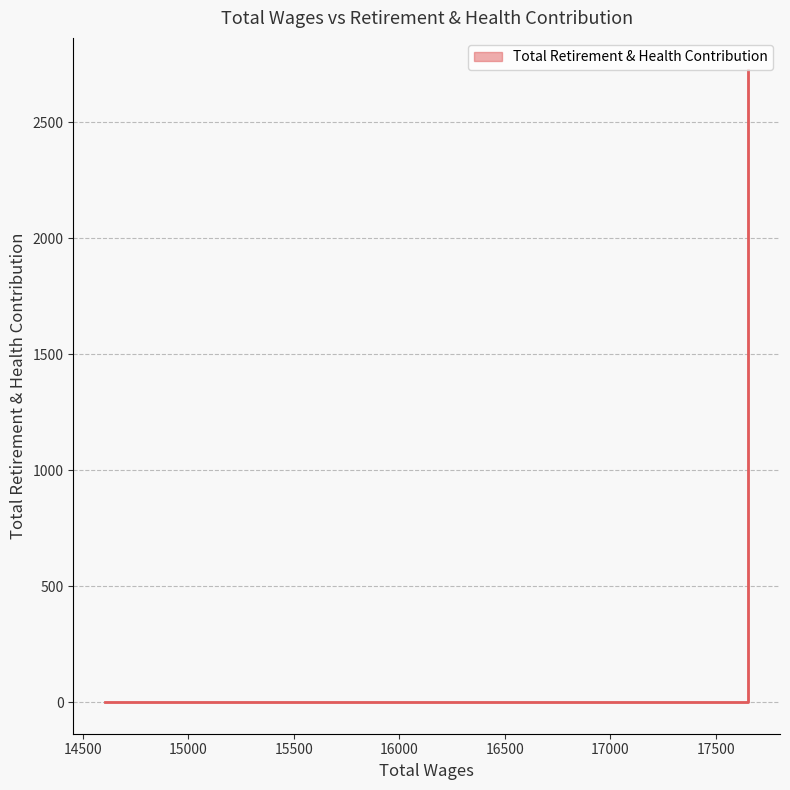

List the labels in order of value, largest first.

17651.0, 17651.0, 17650.0, 17650.0, 14608.0